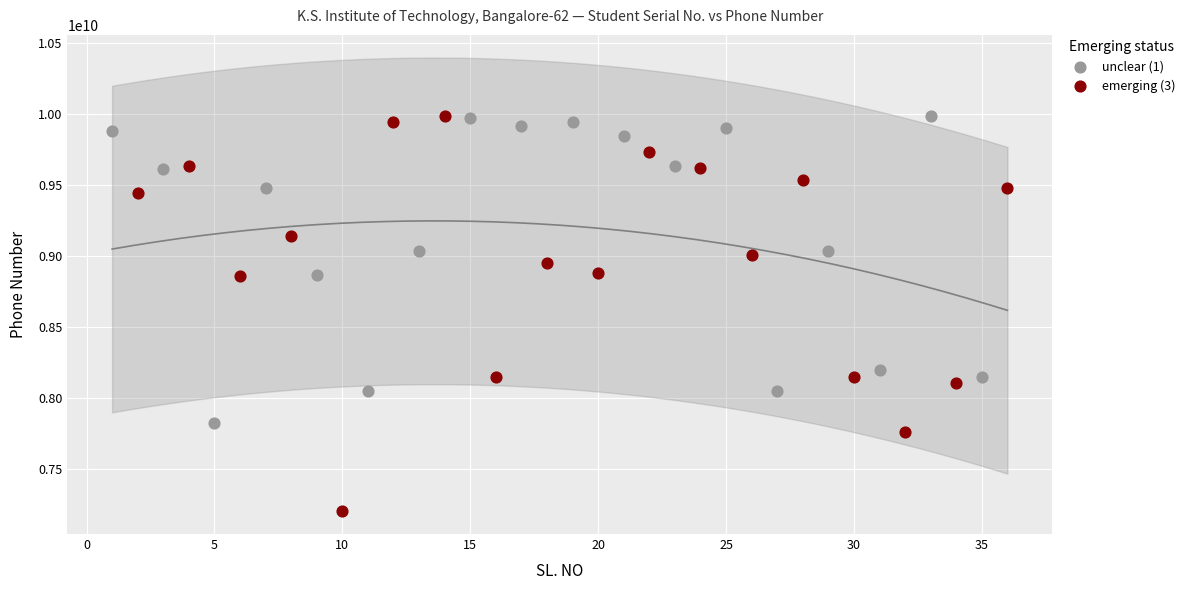

Which series has the widest spread of Y values?

emerging (3)